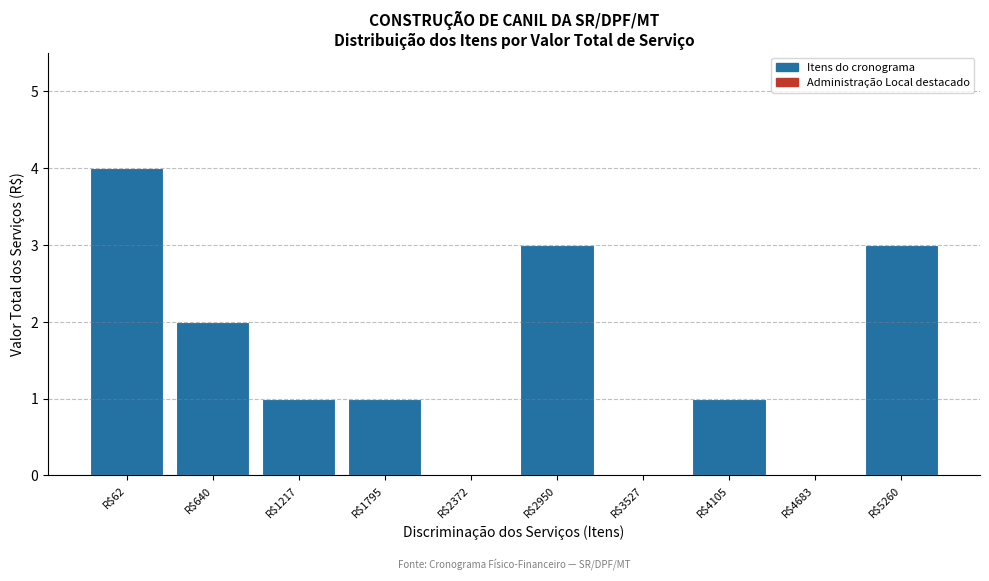

What is the approximate value at R$62?

4